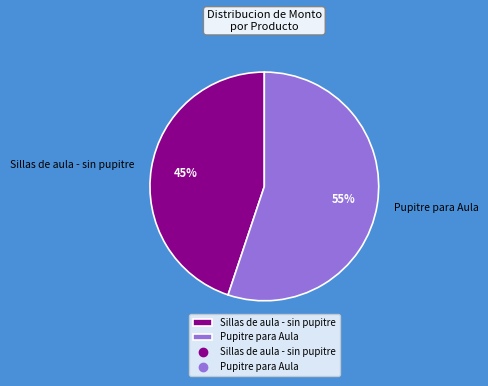

Which category has the biggest portion of the pie?

Pupitre para Aula